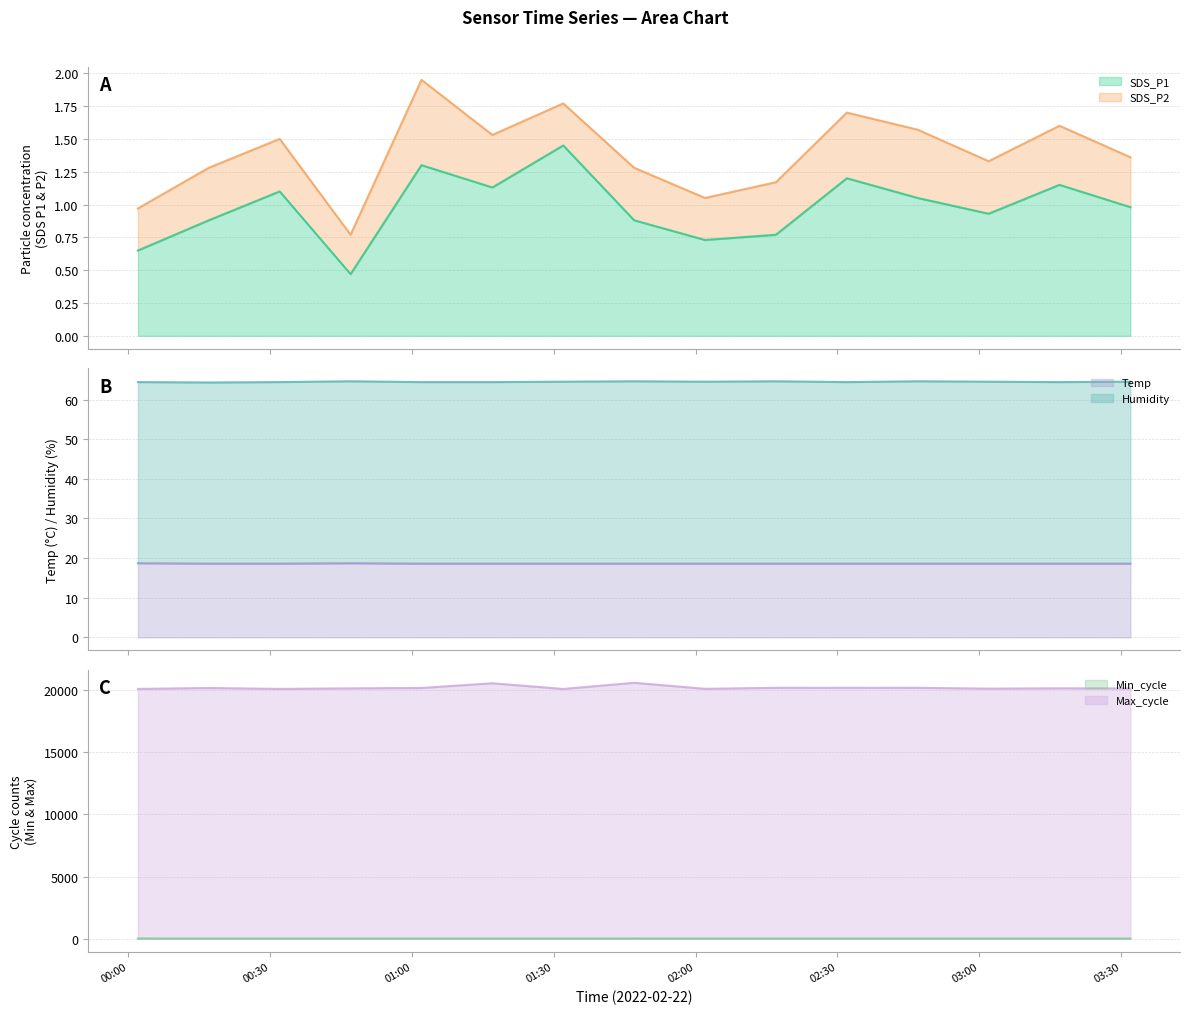

What is the sum of all SDS_P1 values?

14.7